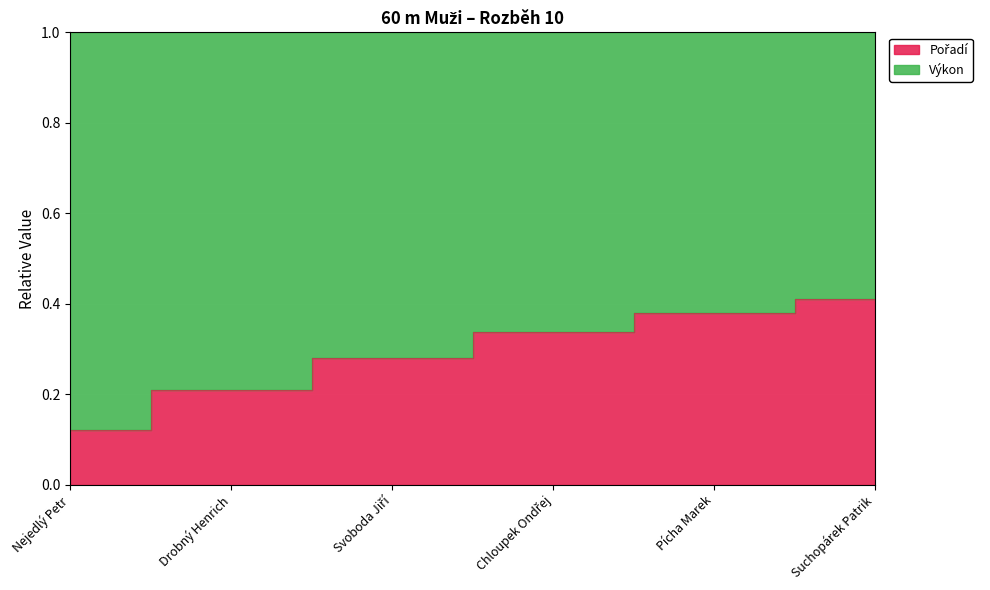

List the labels in order of value, largest first.

Suchopárek Patrik, Pícha Marek, Chloupek Ondřej, Svoboda Jiří, Drobný Henrich, Nejedlý Petr